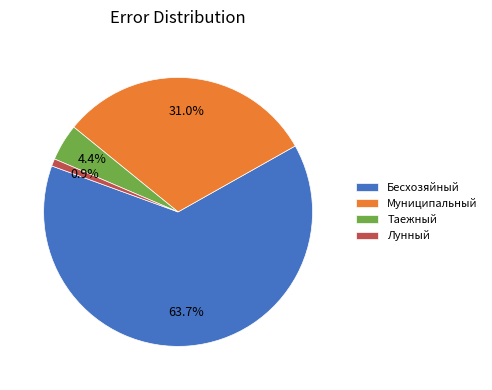

Count the number of slices in the pie.

4